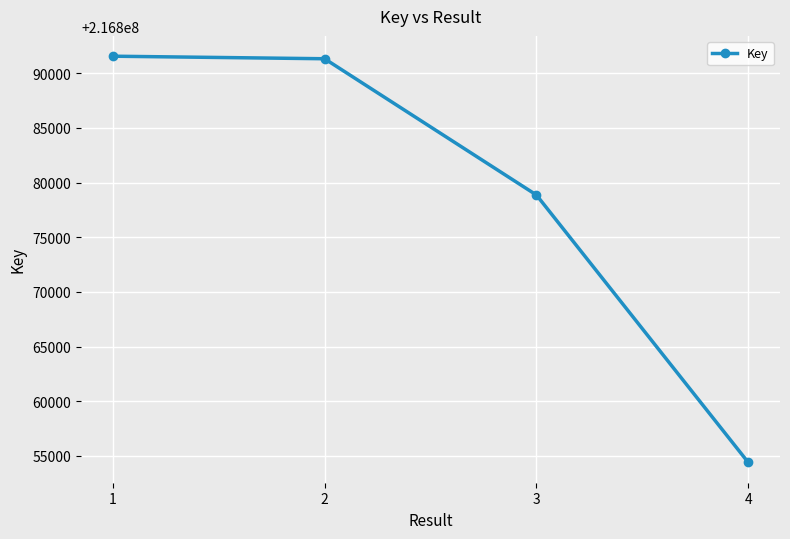

What is the change in value from 3 to 4?

-24455